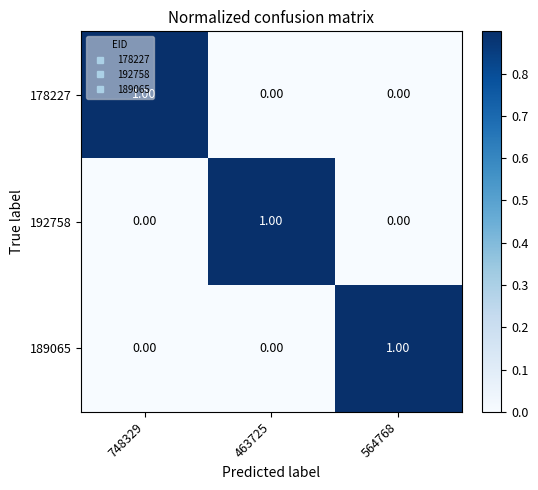

Is the value of 178227 at 463725 greater than the value of 192758 at 463725?

No